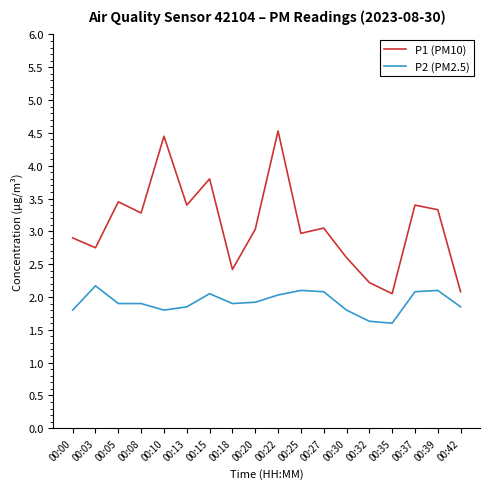

True or false: P2 (PM2.5) and P1 (PM10) intersect in this chart.

False